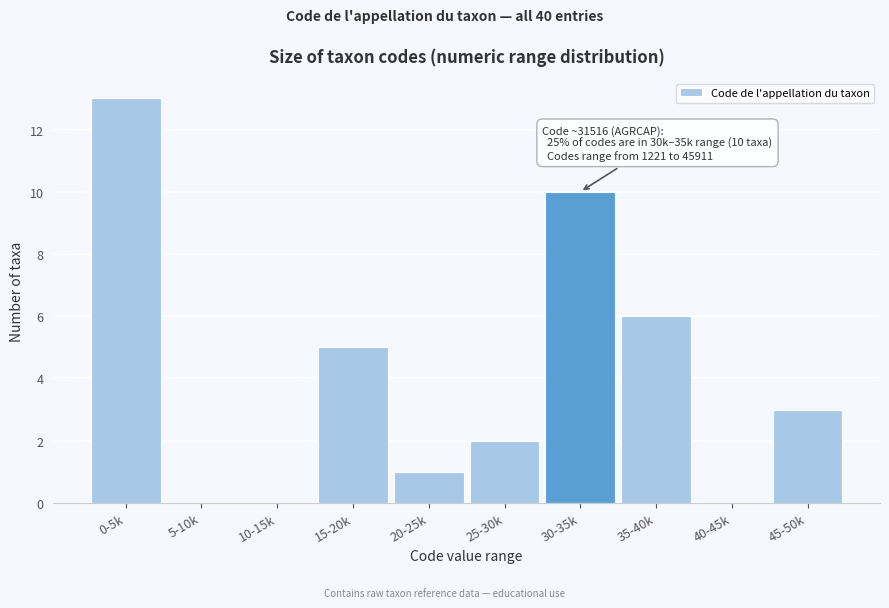

Reading left to right, what are all the values shown in this chart?

0-5k=13	5-10k=0	10-15k=0	15-20k=5	20-25k=1	25-30k=2	30-35k=10	35-40k=6	40-45k=0	45-50k=3